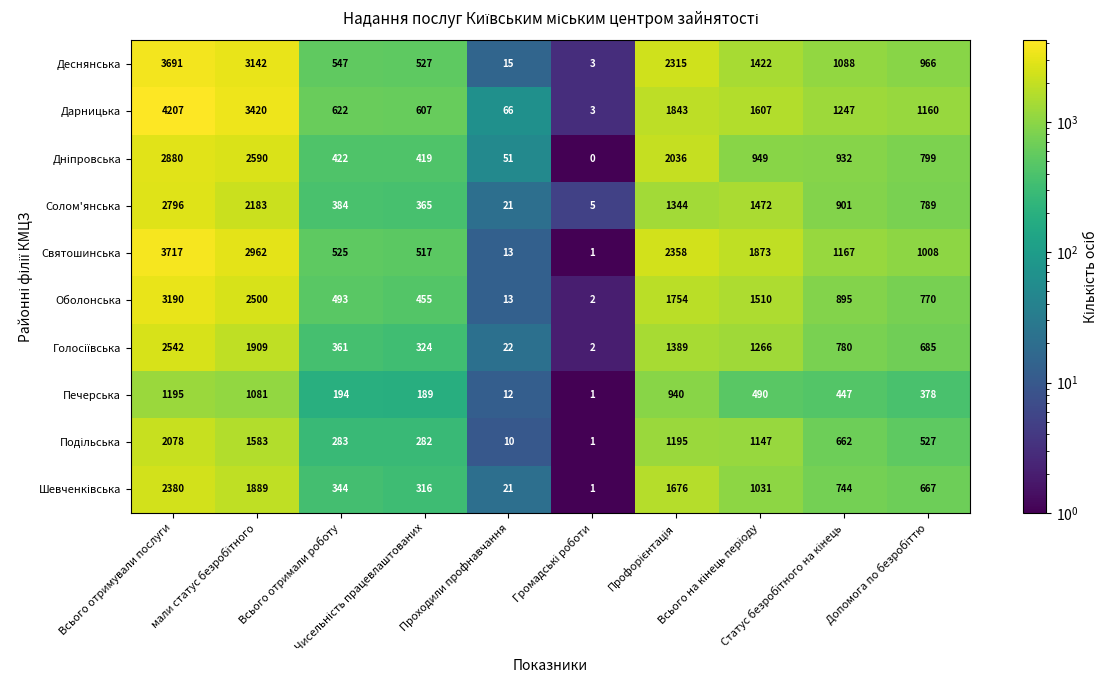

At how many categories does at least one series exceed 1189?

5